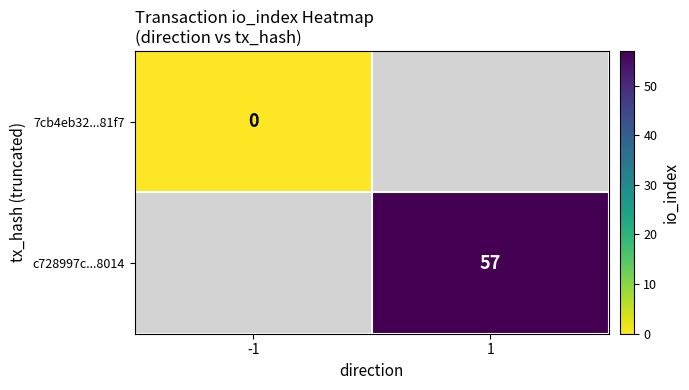

At how many categories does at least one series exceed 29?

1